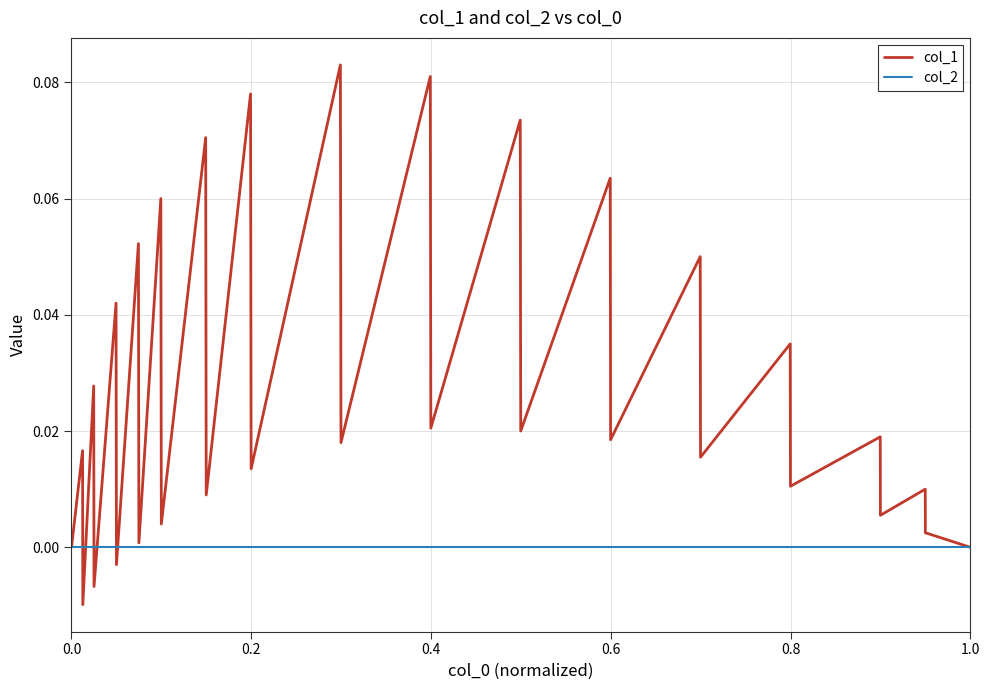

Rank the series by their average value, from highest to lowest.

col_1, col_2